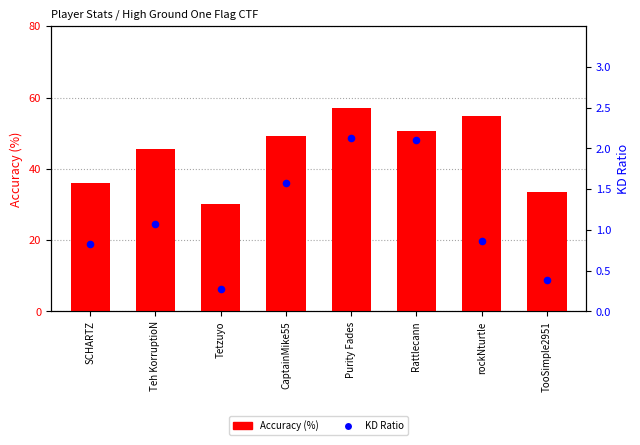

Which series has the largest total across all categories?

Accuracy (%)